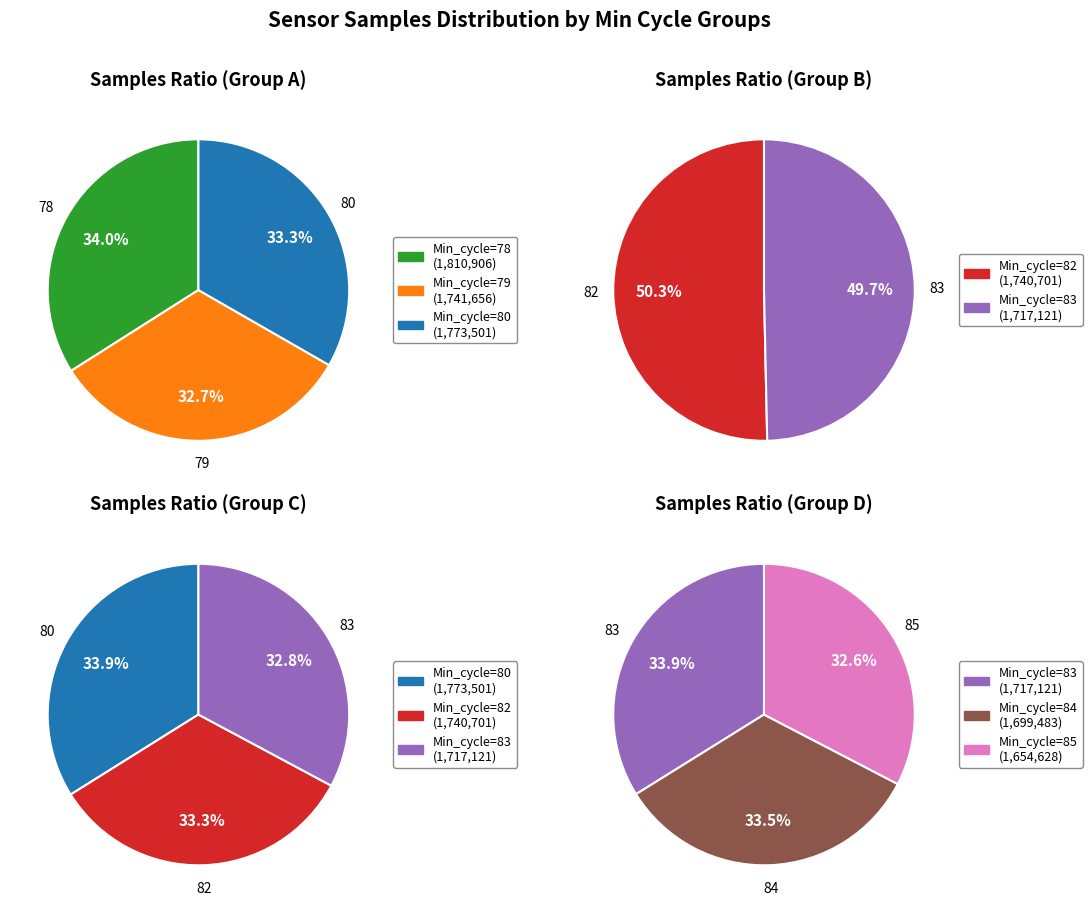

Does Min_cycle=85 account for over 50% of the chart?

No